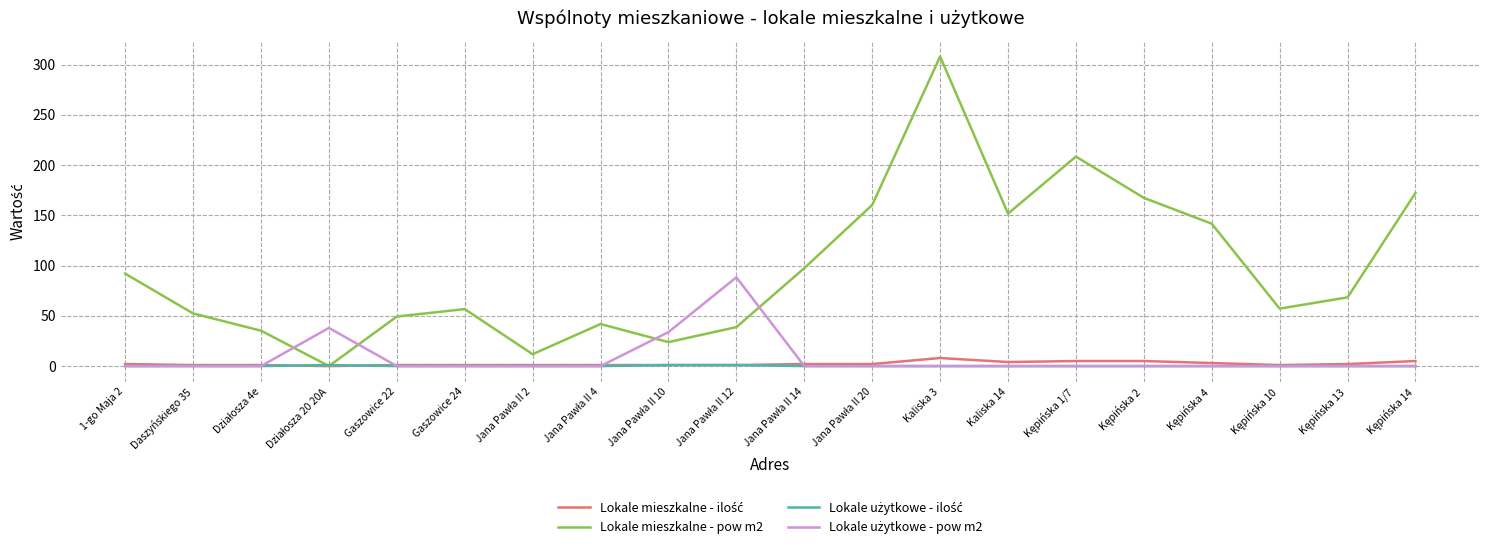

What position from the left is Gaszowice 24?

6